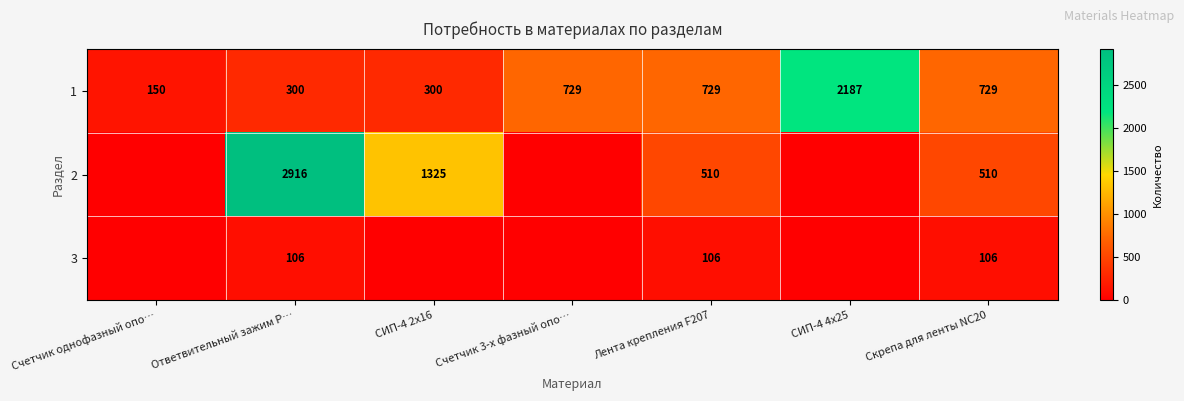

What is the approximate value of 1 at Лента крепления F207?

729